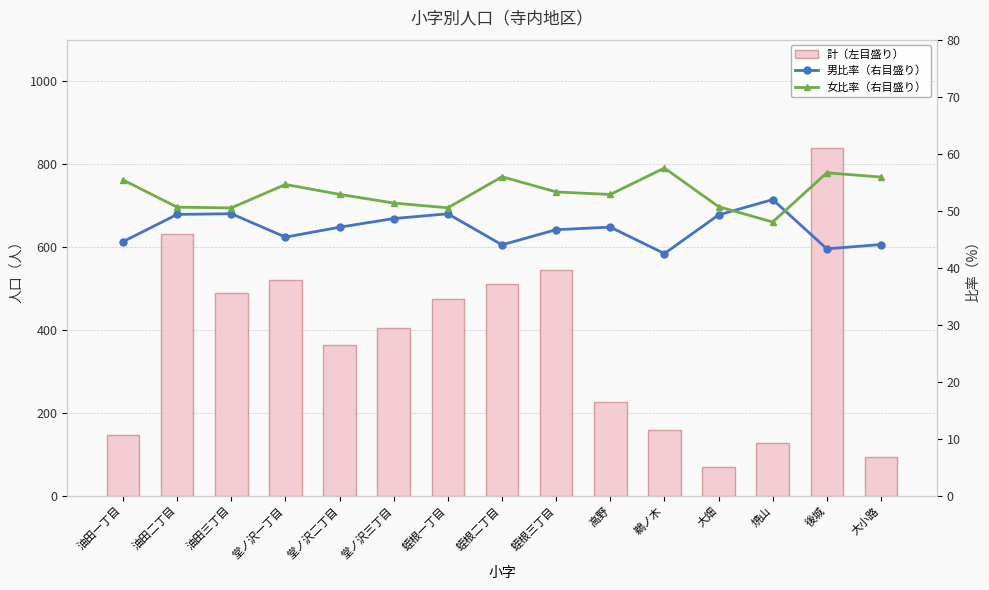

Reading left to right, extract all data points from this chart.

計（左目盛り）: 148.0	632.0	489.0	520.0	365.0	405.0	475.0	511.0	544.0	227.0	160.0	69.0	127.0	840.0	93.0
男比率（右目盛り）: 44.6	49.4	49.5	45.4	47.1	48.6	49.5	44.0	46.7	47.1	42.5	49.3	52.0	43.3	44.1
女比率（右目盛り）: 55.4	50.6	50.5	54.6	52.9	51.4	50.5	56.0	53.3	52.9	57.5	50.7	48.0	56.7	55.9